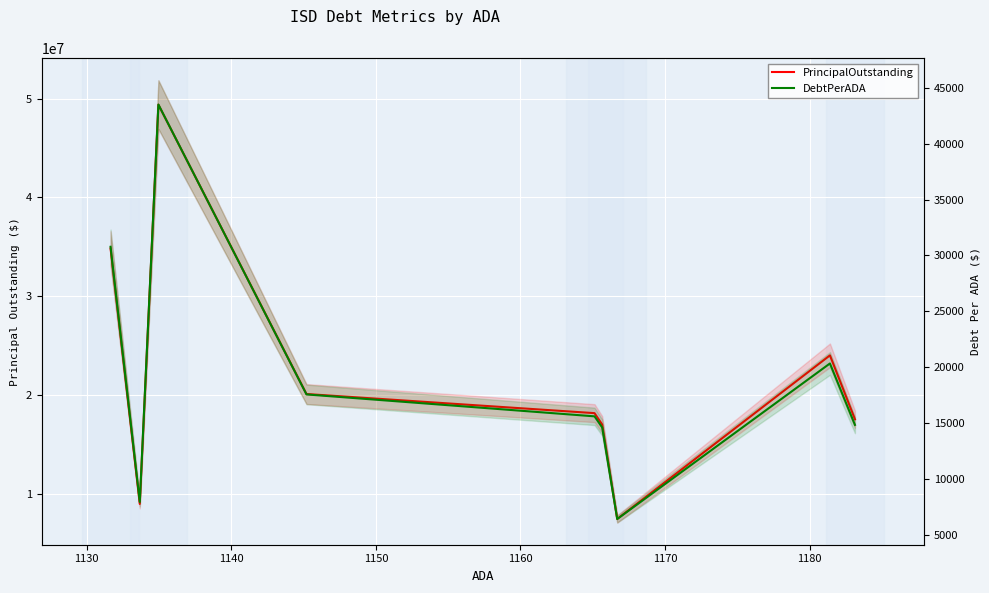

What is the difference between the maximum and minimum values in the DebtPerADA series?

37098.5